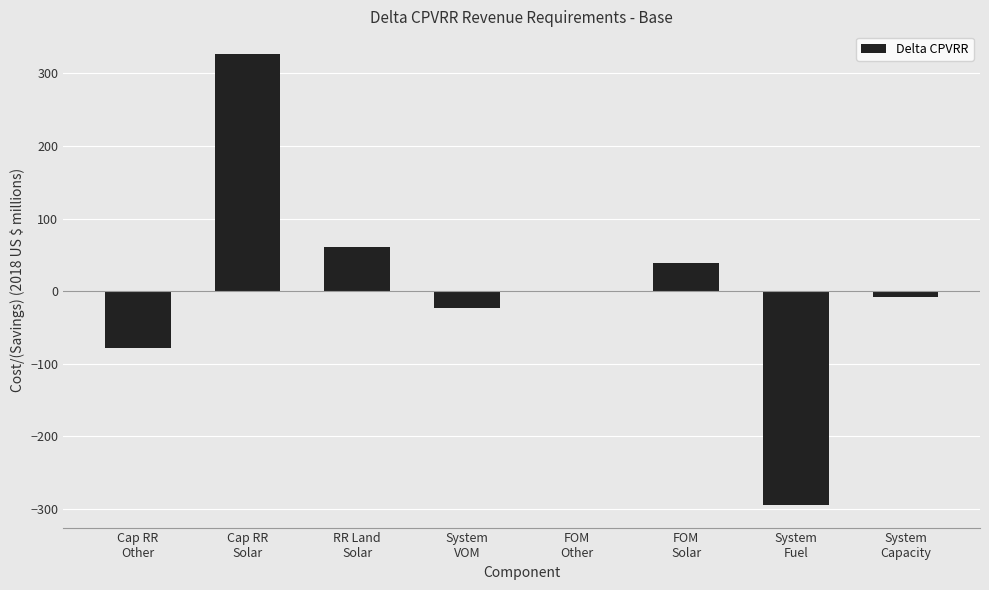

Between System
Capacity and Cap RR
Solar, which is larger?

Cap RR
Solar